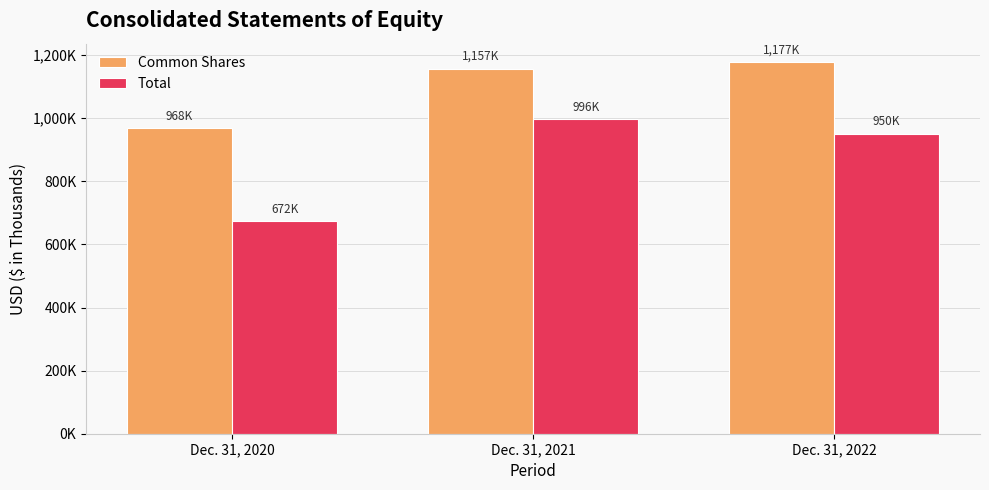

Are the bars horizontal?

No